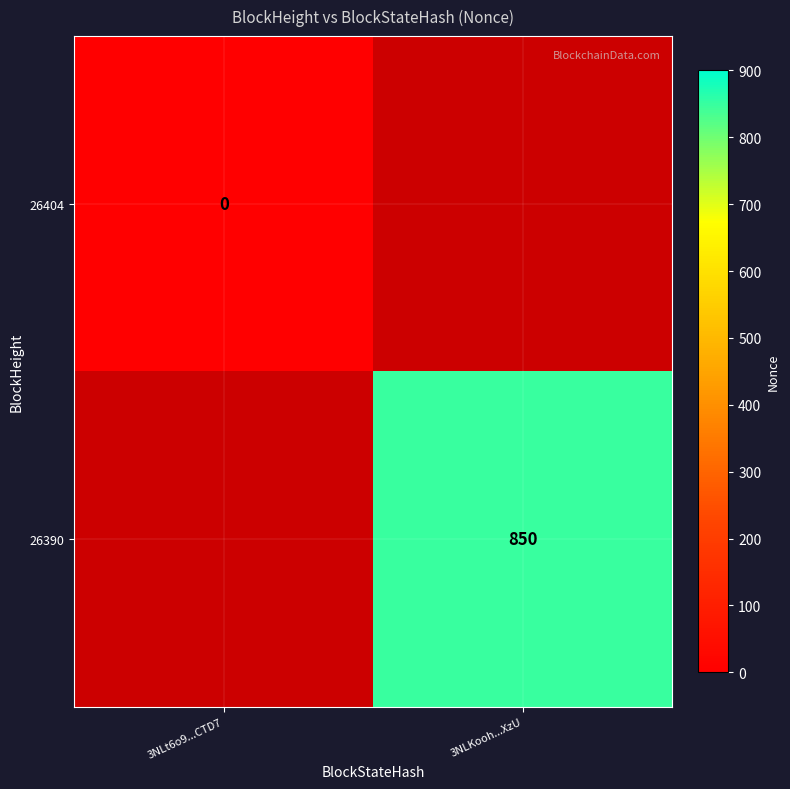

Is it true that 26390 equals 850 at 3NLKooh...XzU?

True